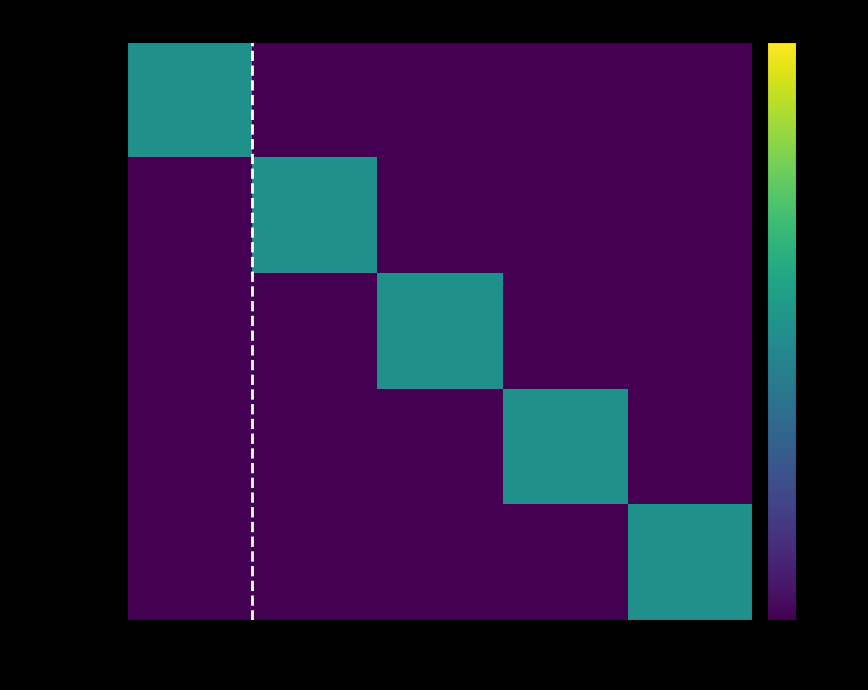

Which series has the largest range (max minus min)?

Row 1 (Pg147)